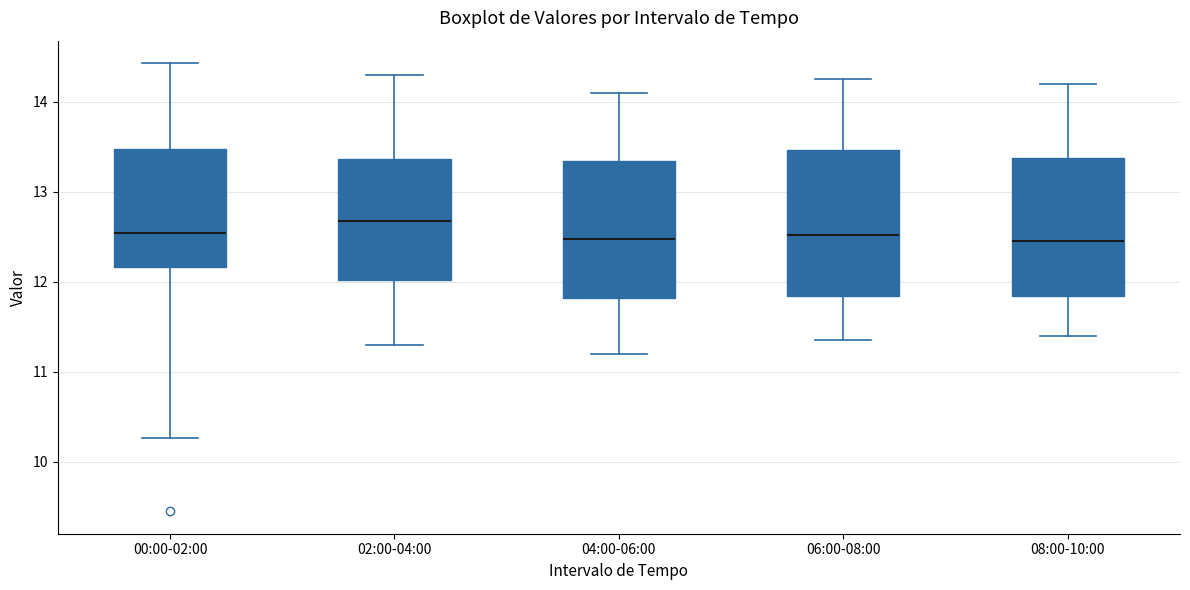

Reading left to right, transcribe this box plot: for each box, give where its median line is, the range the box spans, and where its two whiskers end, as read against the y-axis. The values are not printed on the chart, so give them approximately, as read against the axis.

00:00-02:00: median 12.5, box 12.2 to 13.5, whiskers 10.3 to 14.4
02:00-04:00: median 12.7, box 12.0 to 13.4, whiskers 11.3 to 14.3
04:00-06:00: median 12.5, box 11.8 to 13.3, whiskers 11.2 to 14.1
06:00-08:00: median 12.5, box 11.8 to 13.5, whiskers 11.4 to 14.3
08:00-10:00: median 12.5, box 11.8 to 13.4, whiskers 11.4 to 14.2